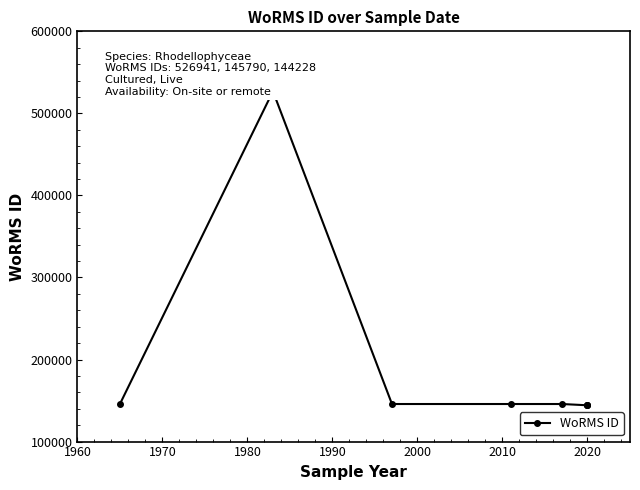

True or false: the data shows 40353 at 2020.

False